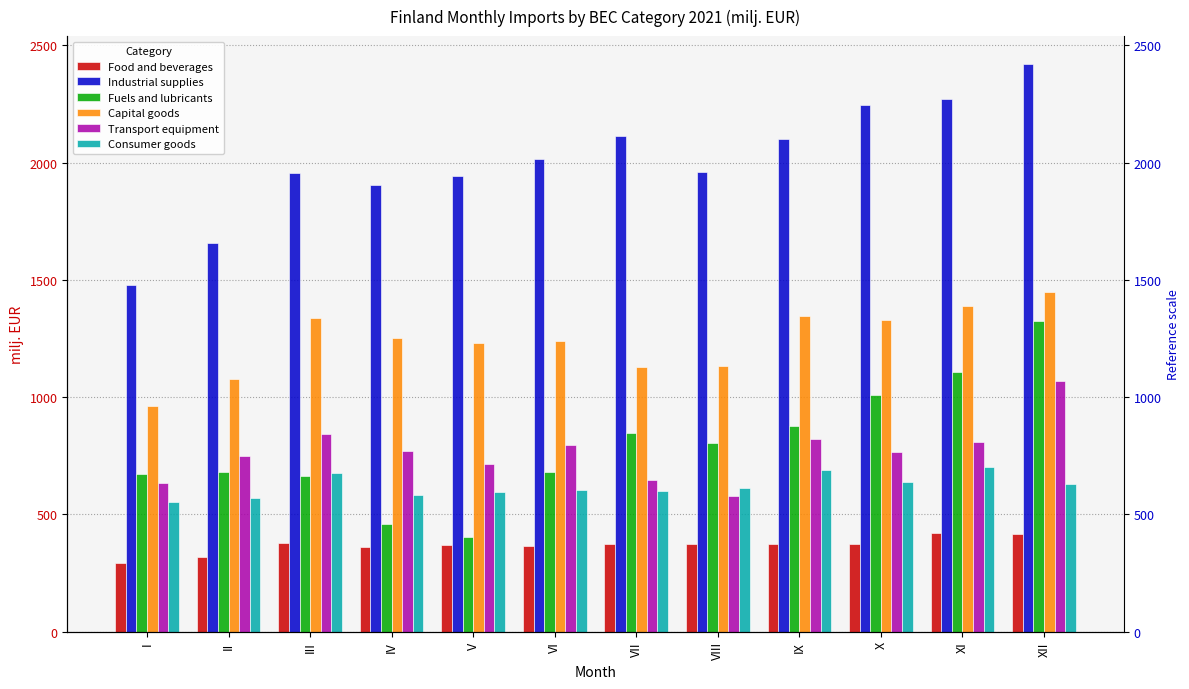

What are all the series names shown in the legend?

Food and beverages, Industrial supplies, Fuels and lubricants, Capital goods, Transport equipment, Consumer goods